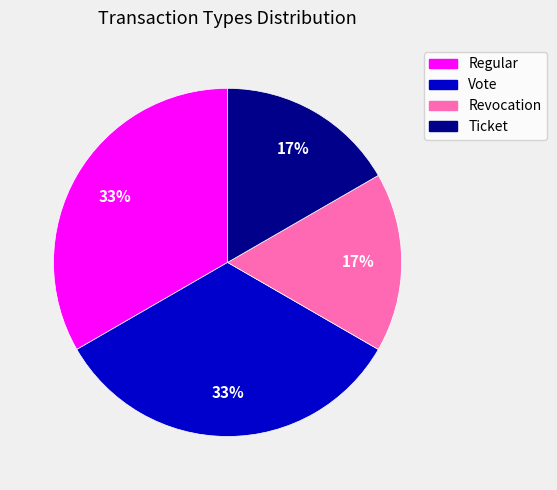

To the nearest percent, what portion does Ticket represent?

17%